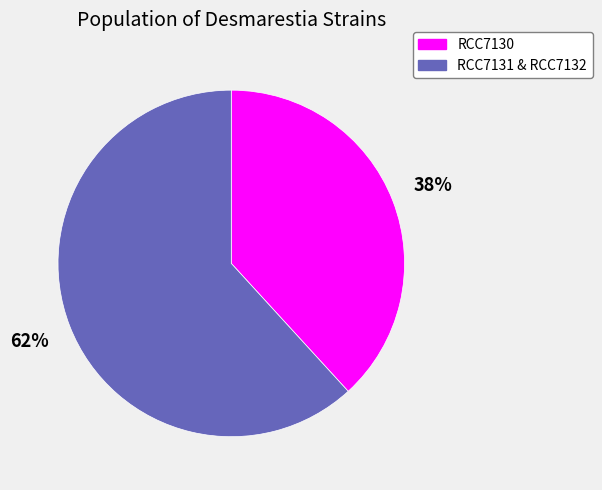

To the nearest percent, what is the average slice percentage?

50%